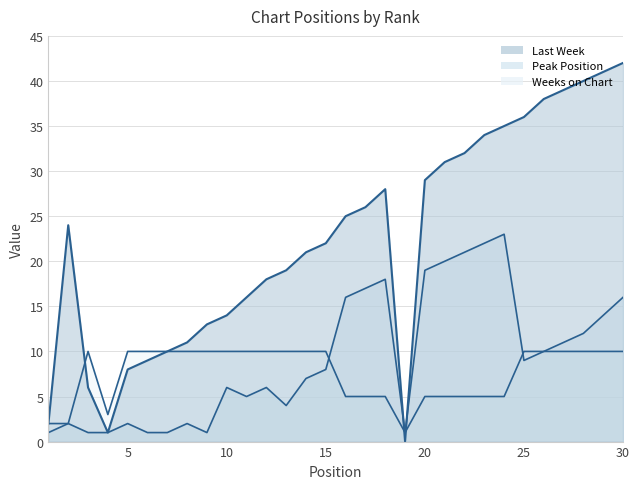

What is the value of the Weeks on Chart point at the 14th from the left?

10